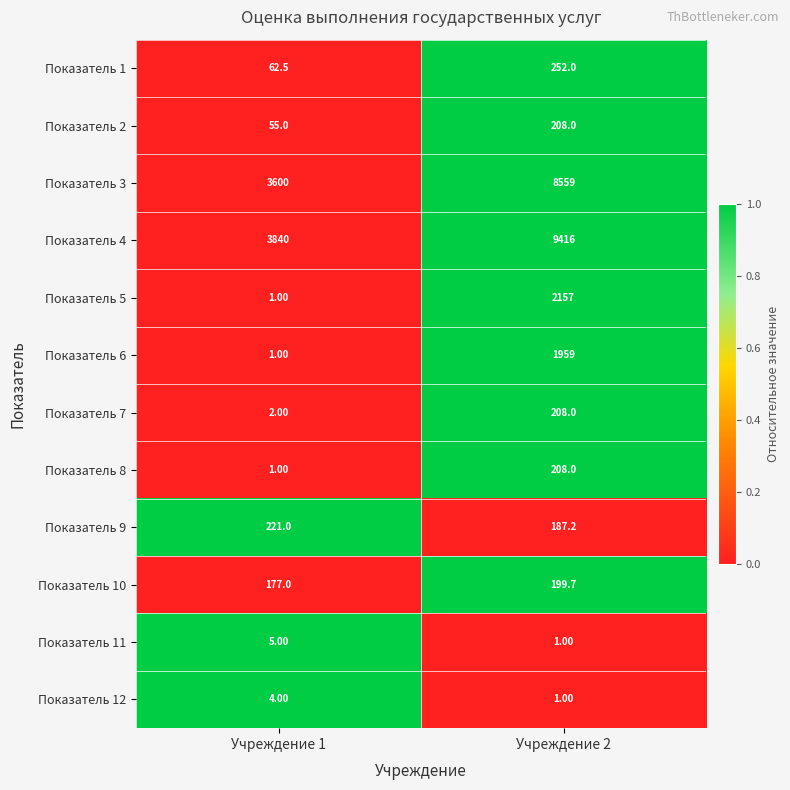

What is the difference between the maximum and minimum values in the Показатель 6 series?

1958.0